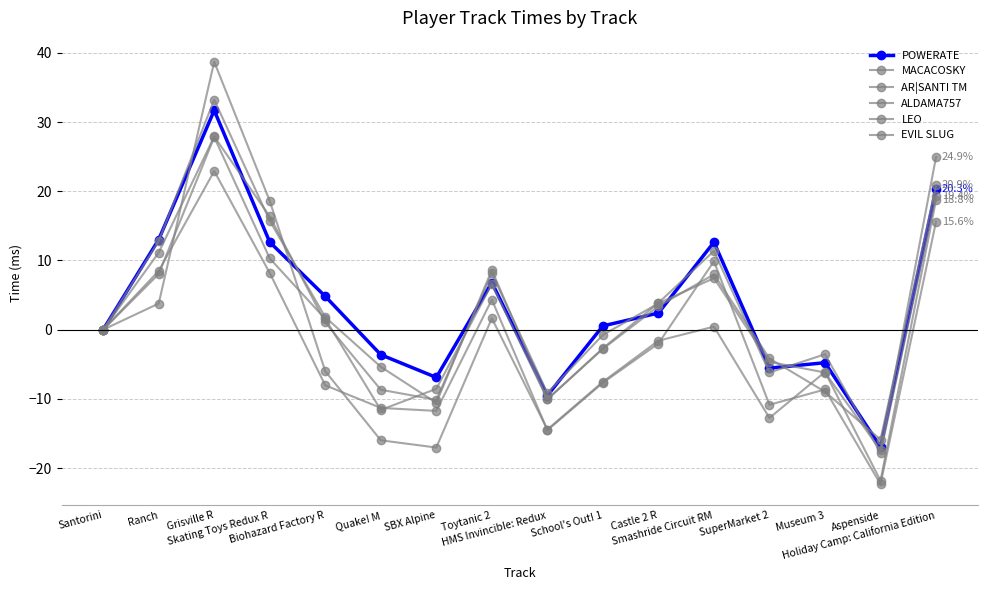

Does the chart have visible grid lines?

Yes